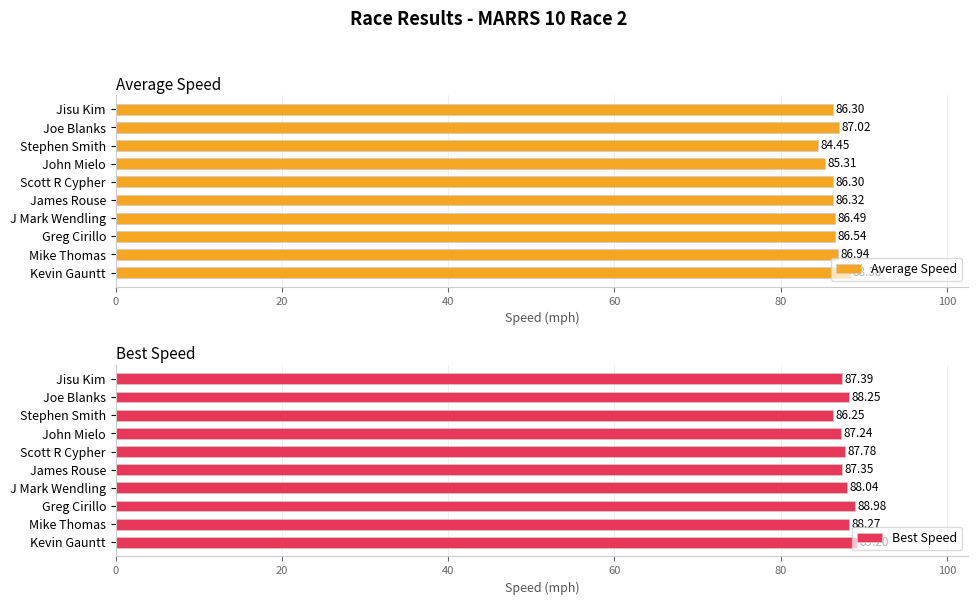

Are the bars grouped side by side (vs. stacked)?

Yes